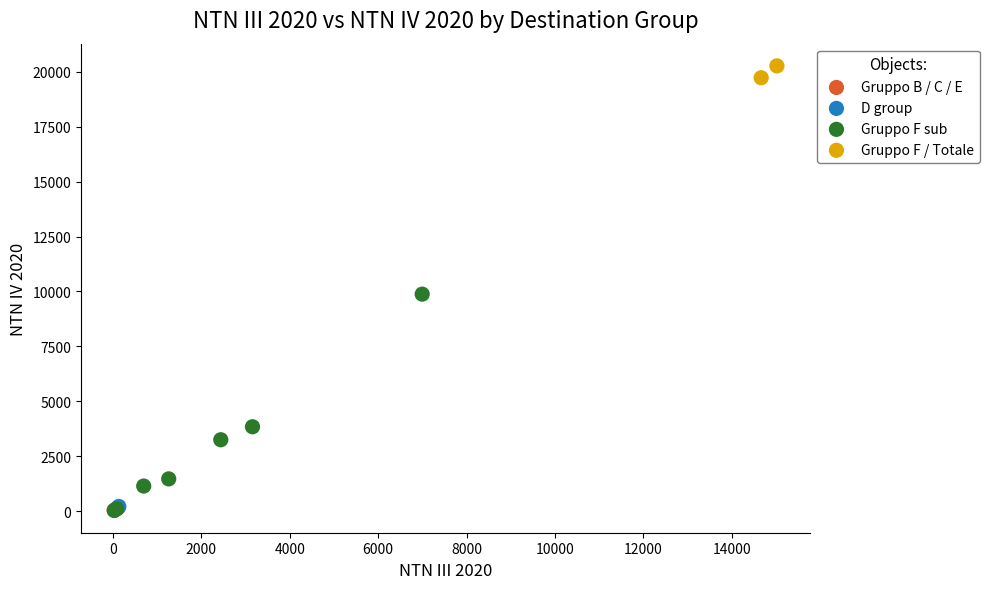

What are all the series names shown in the legend?

Gruppo B / C / E, D group, Gruppo F sub, Gruppo F / Totale